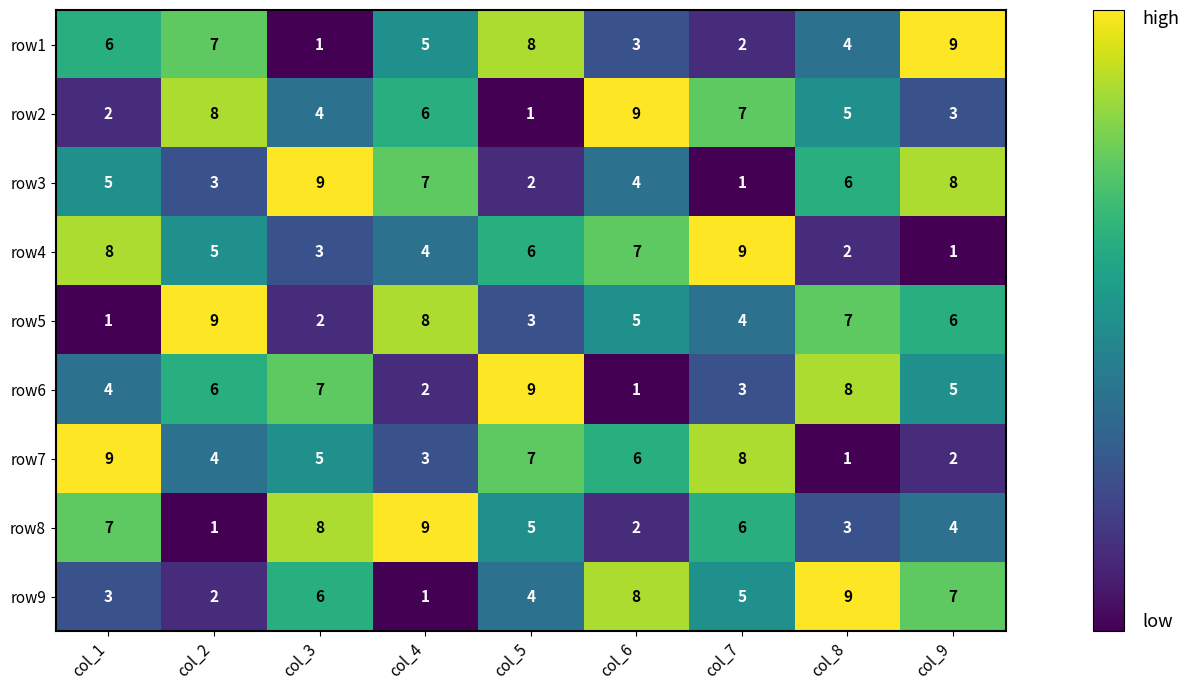

How many categories are shown in the chart?

9